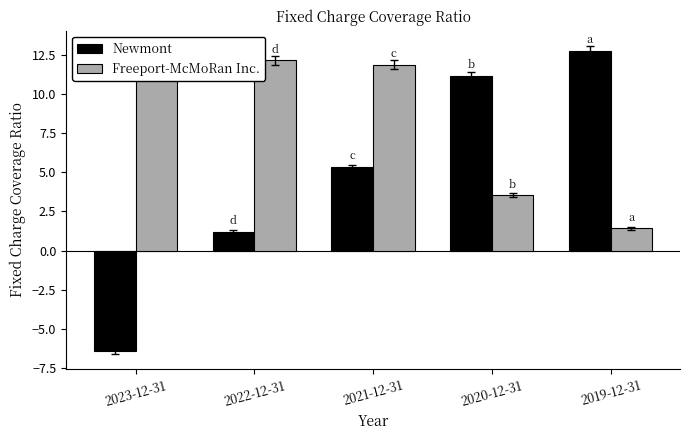

How many categories are shown in the chart?

5